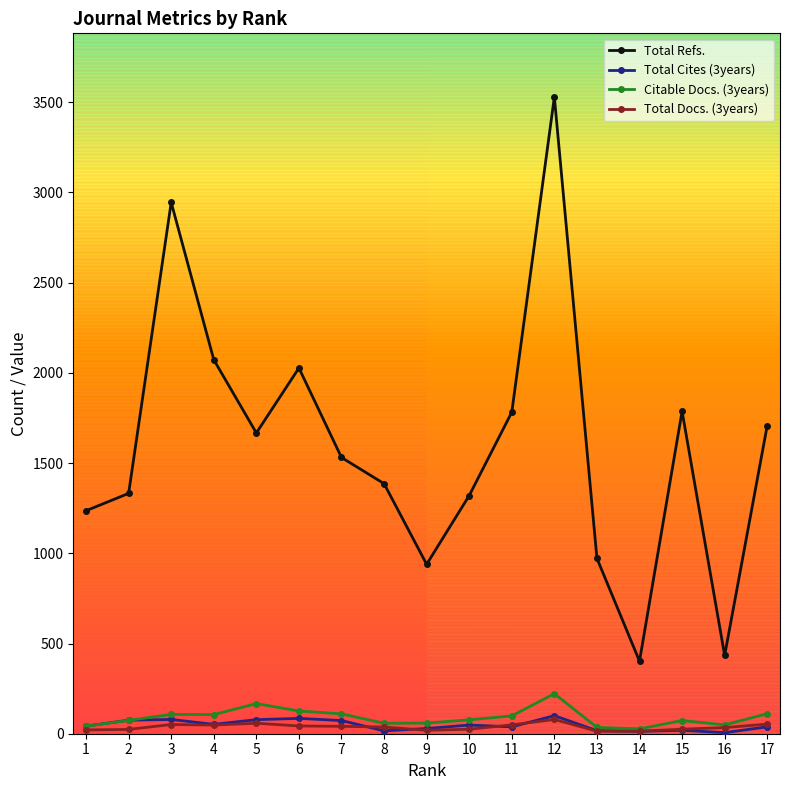

At which label is Total Refs. closest to 1965?

6